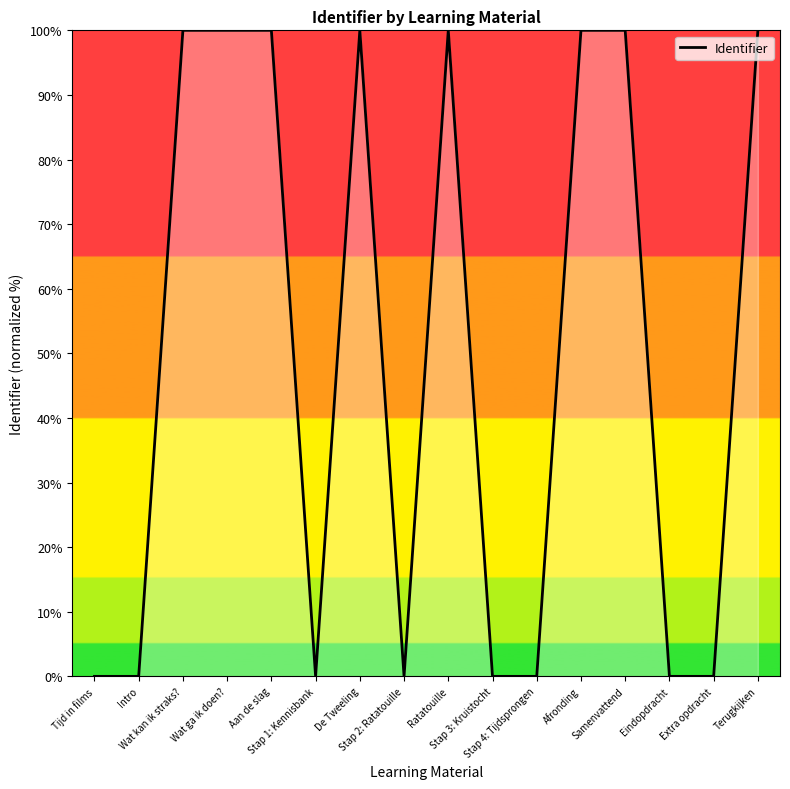

Between Wat ga ik doen? and Intro, which is larger?

Wat ga ik doen?